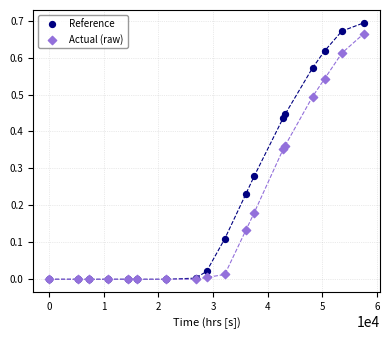

Which series has the widest spread of Y values?

Reference